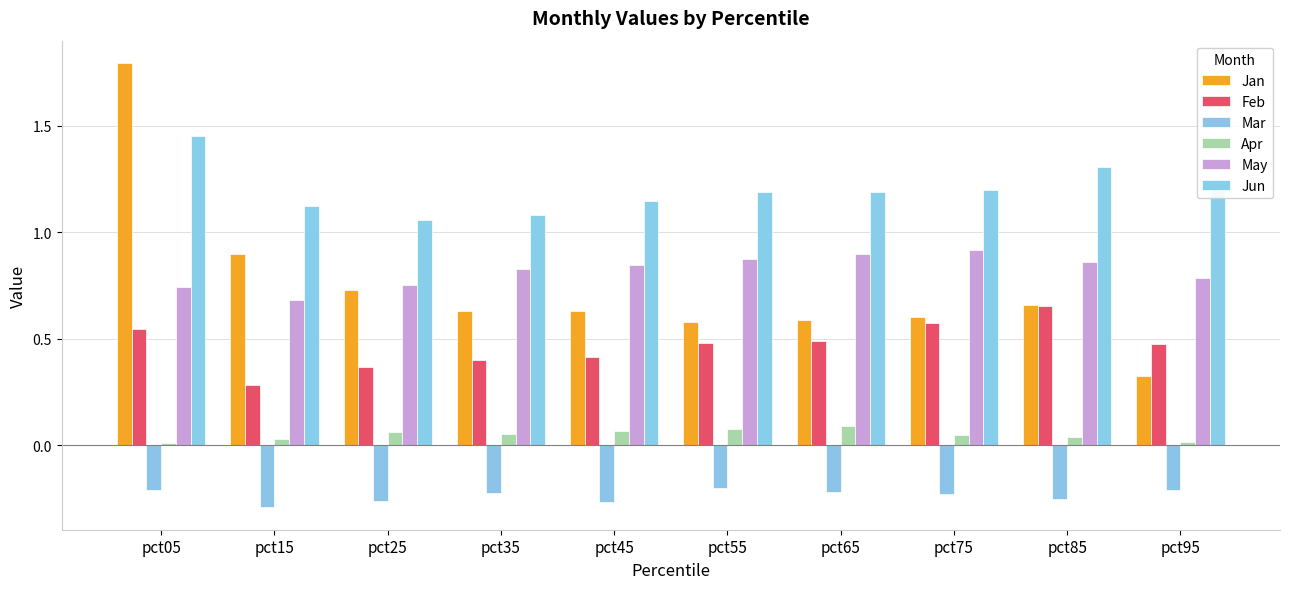

What is the value of the Apr bar at the 4th from the left?

0.1